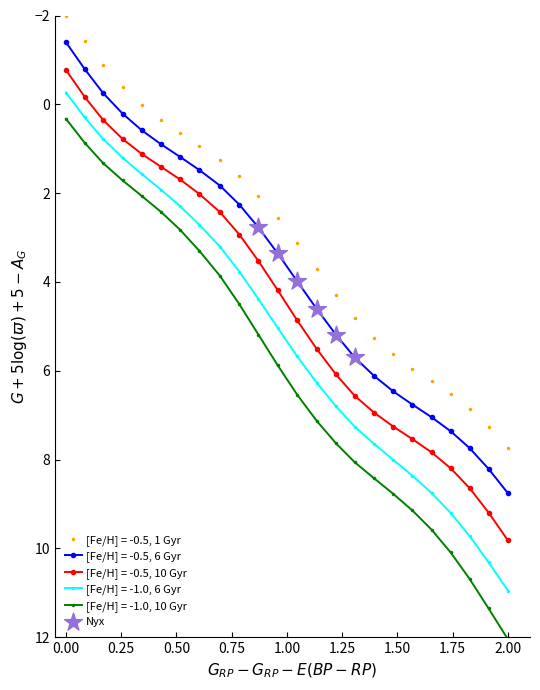

What is the value of the [Fe/H] = -0.5, 1 Gyr point at the 18th from the left?

5.6